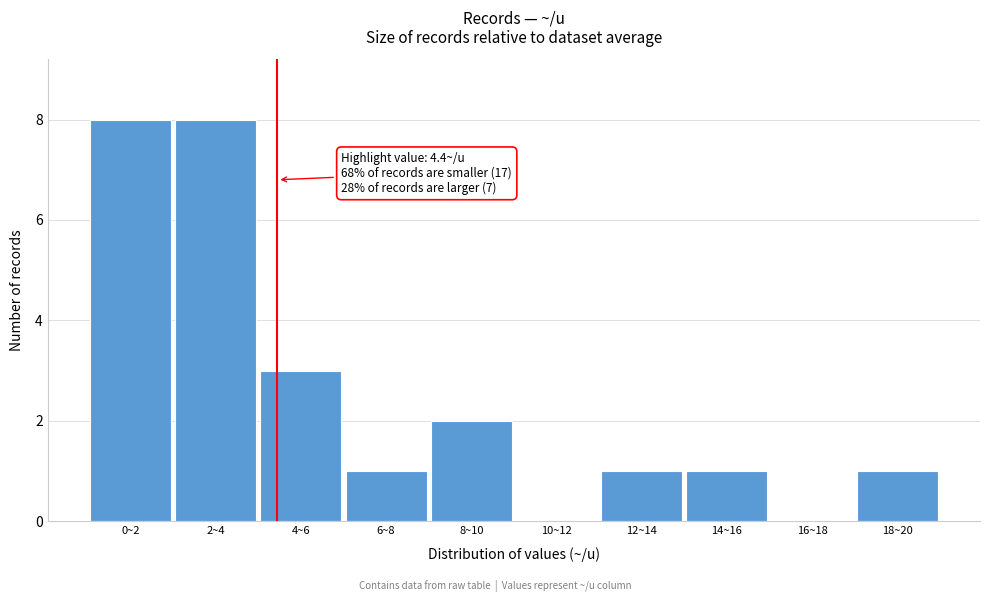

Reading left to right, what are all the values shown in this chart?

0~2=8	2~4=8	4~6=3	6~8=1	8~10=2	10~12=0	12~14=1	14~16=1	16~18=0	18~20=1